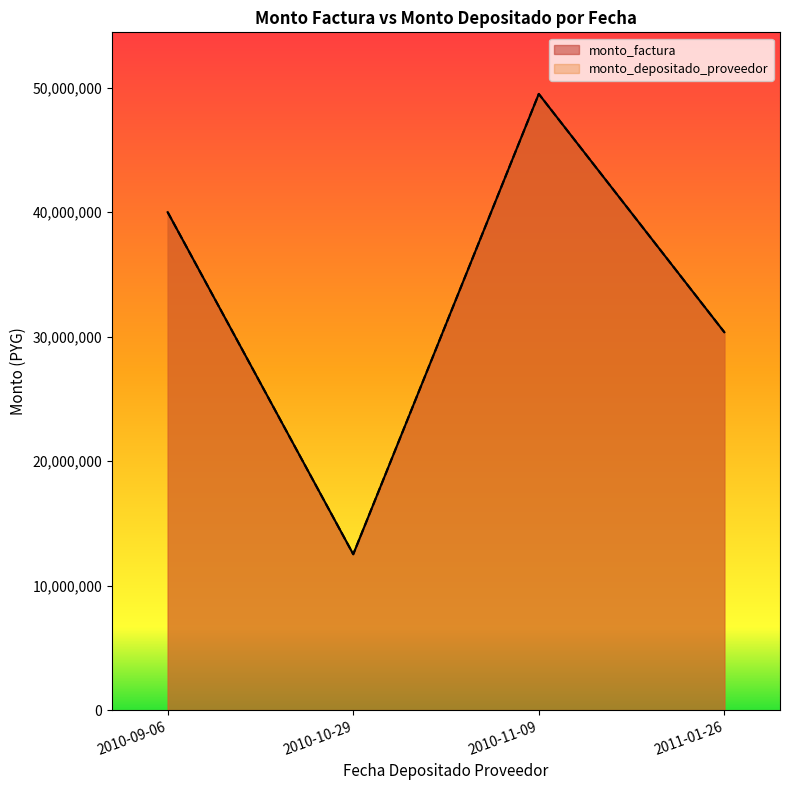

True or false: monto_depositado_proveedor and monto_factura cross at least once.

False